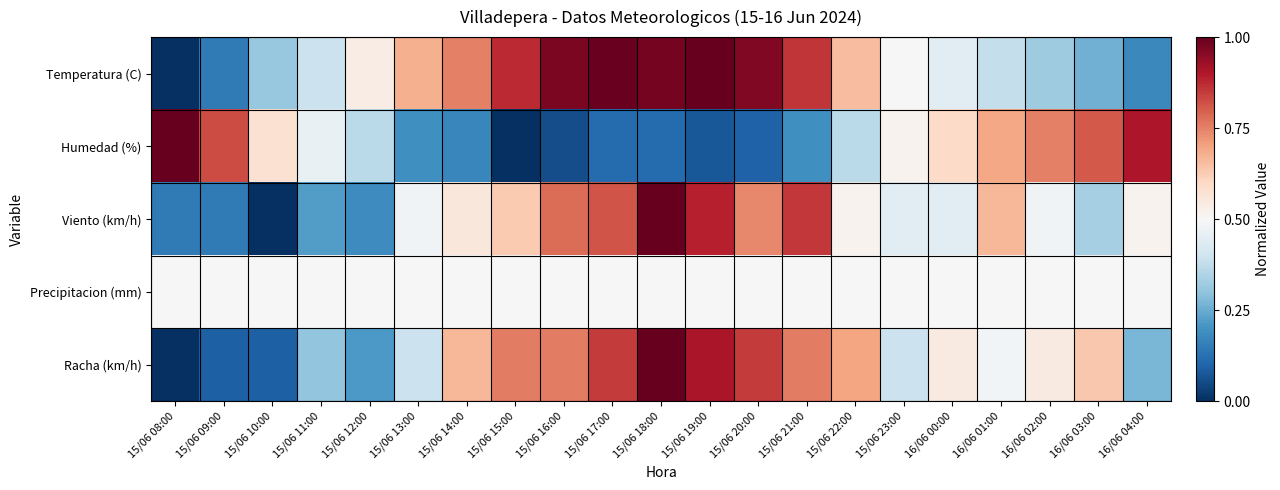

Which has a higher value, 15/06 20:00 or 15/06 18:00?

15/06 18:00